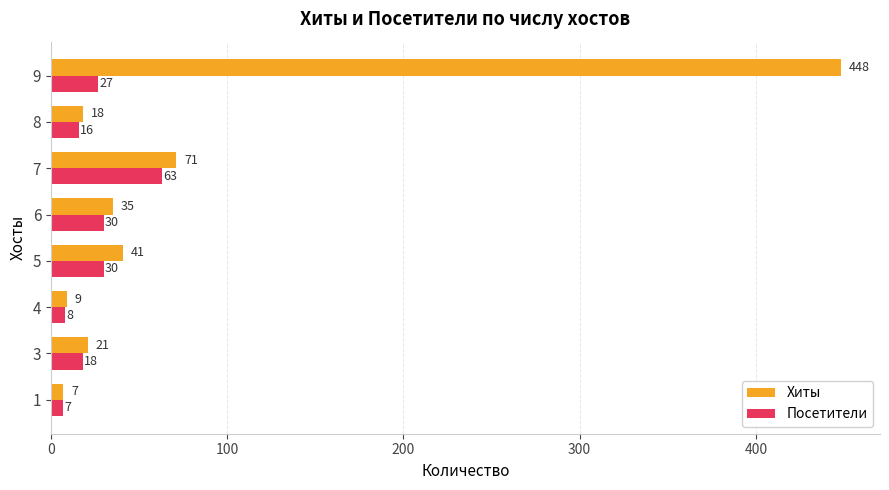

List the series in order of their peak value, lowest first.

Посетители, Хиты